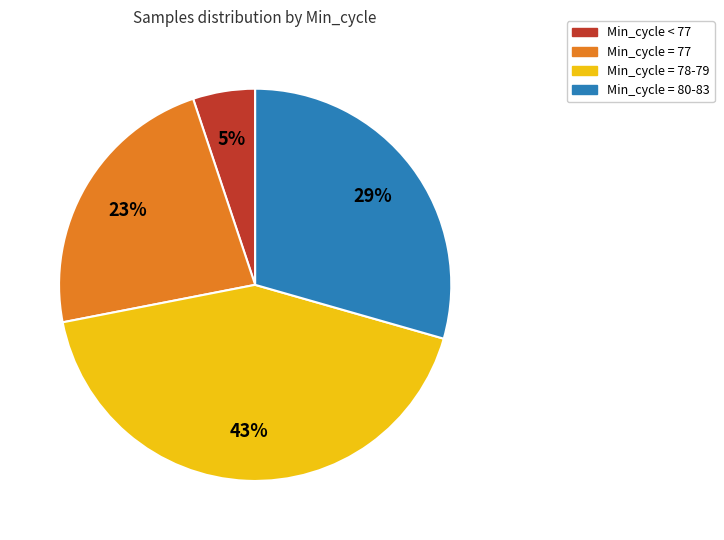

To the nearest percent, what is the average slice percentage?

25%